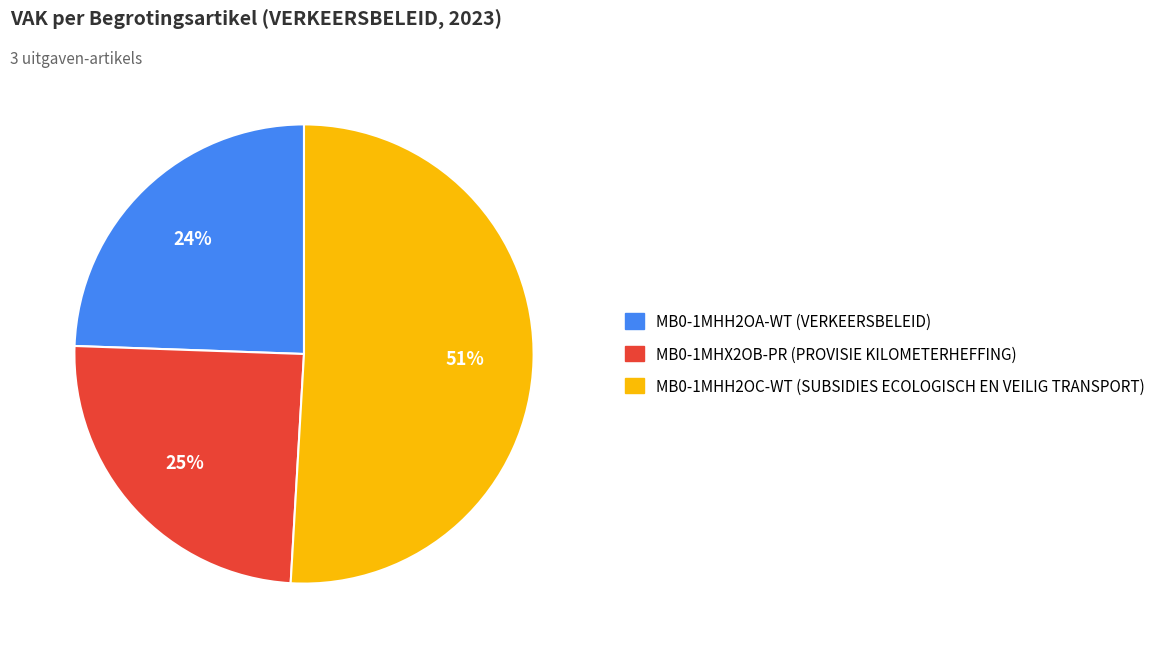

The MB0-1MHH2OC-WT (SUBSIDIES ECOLOGISCH EN VEILIG TRANSPORT) slice represents 51% of the pie. True or false?

True